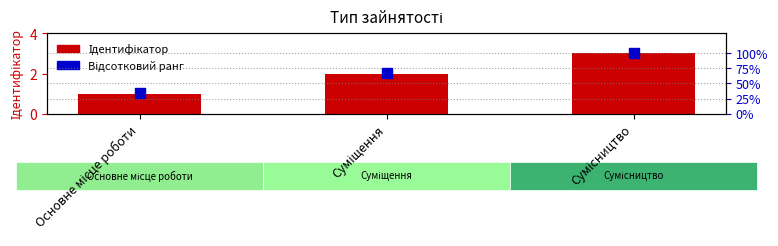

Which series contains the lowest Y value?

Ідентифікатор